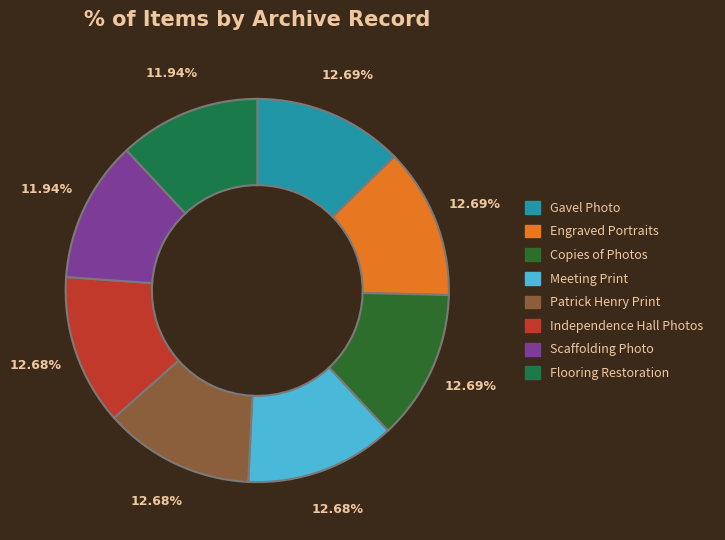

Count the number of slices in the pie.

8